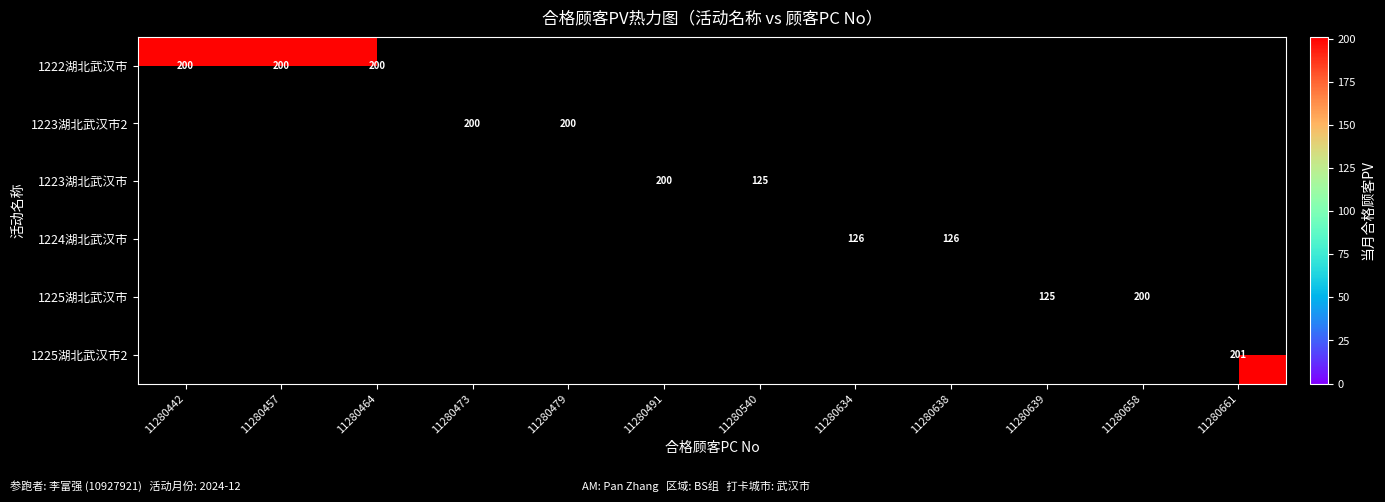

At which category does the chart reach its peak across all series?

11280661